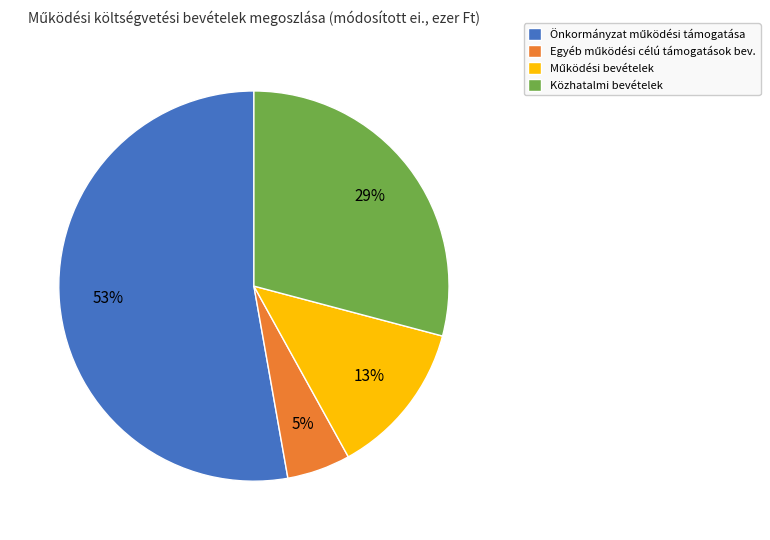

To the nearest percent, what portion does Közhatalmi bevételek represent?

29%